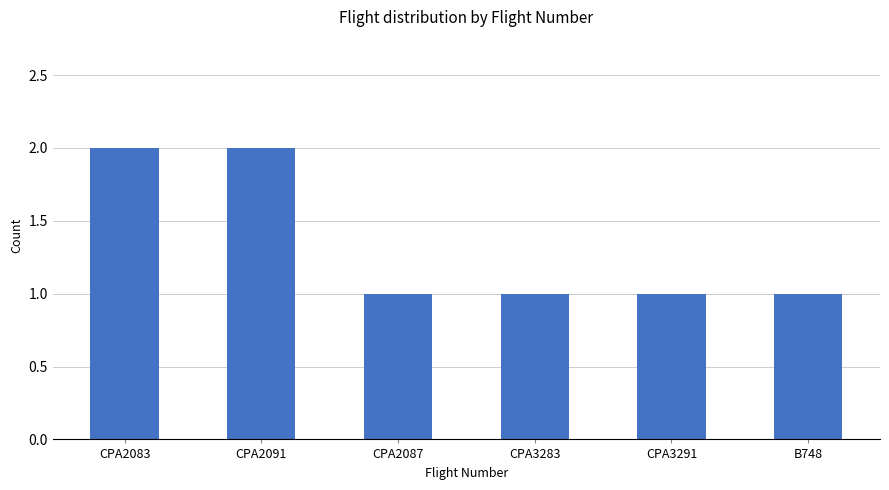

What is the minimum value shown in the chart?

1